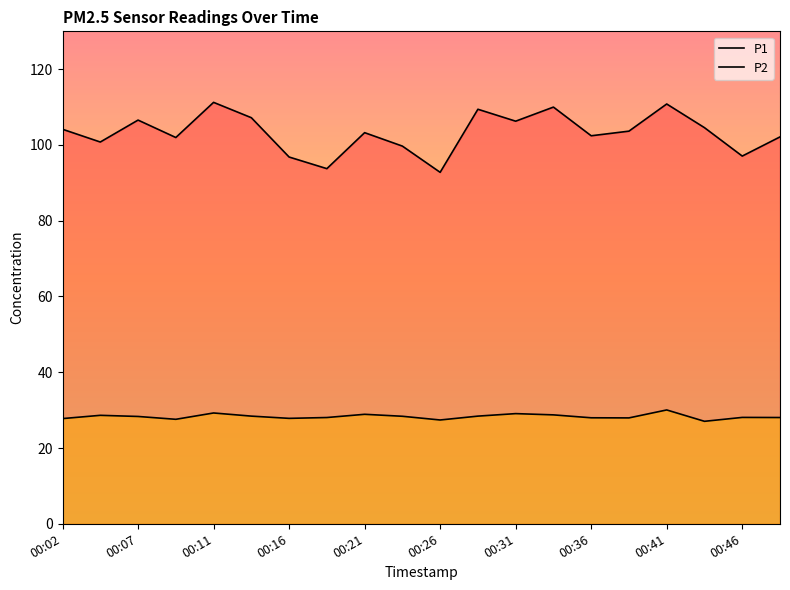

What is the smallest value displayed?

27.1